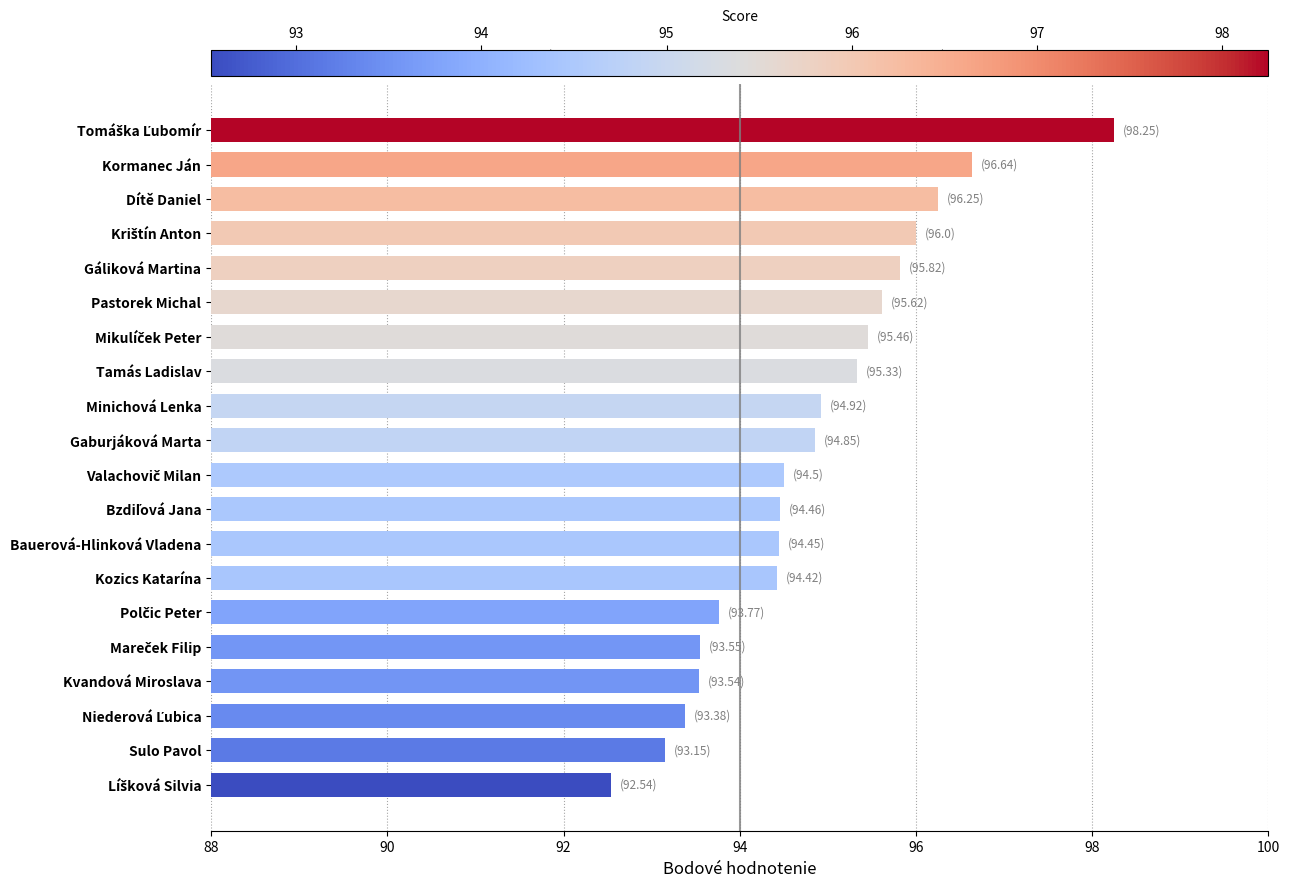

What is the ratio of the value at Kormanec Ján to the value at Tamás Ladislav?

1.0